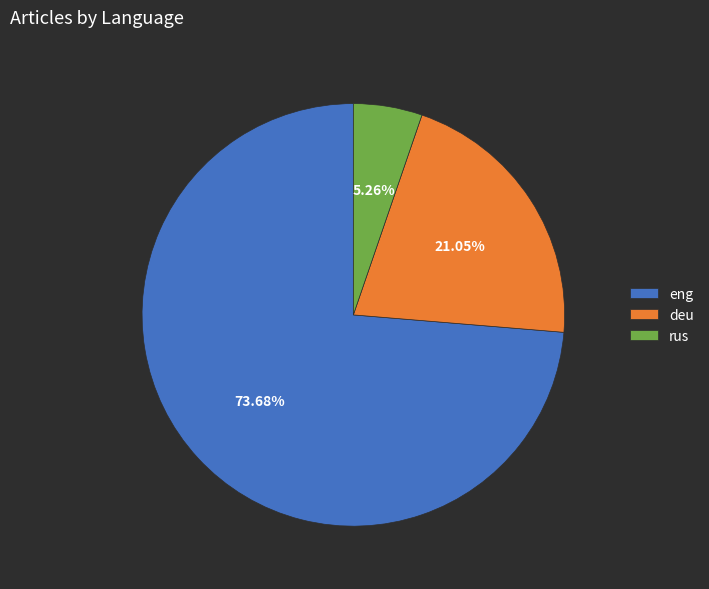

What percentage do deu and rus together represent?

26.3%